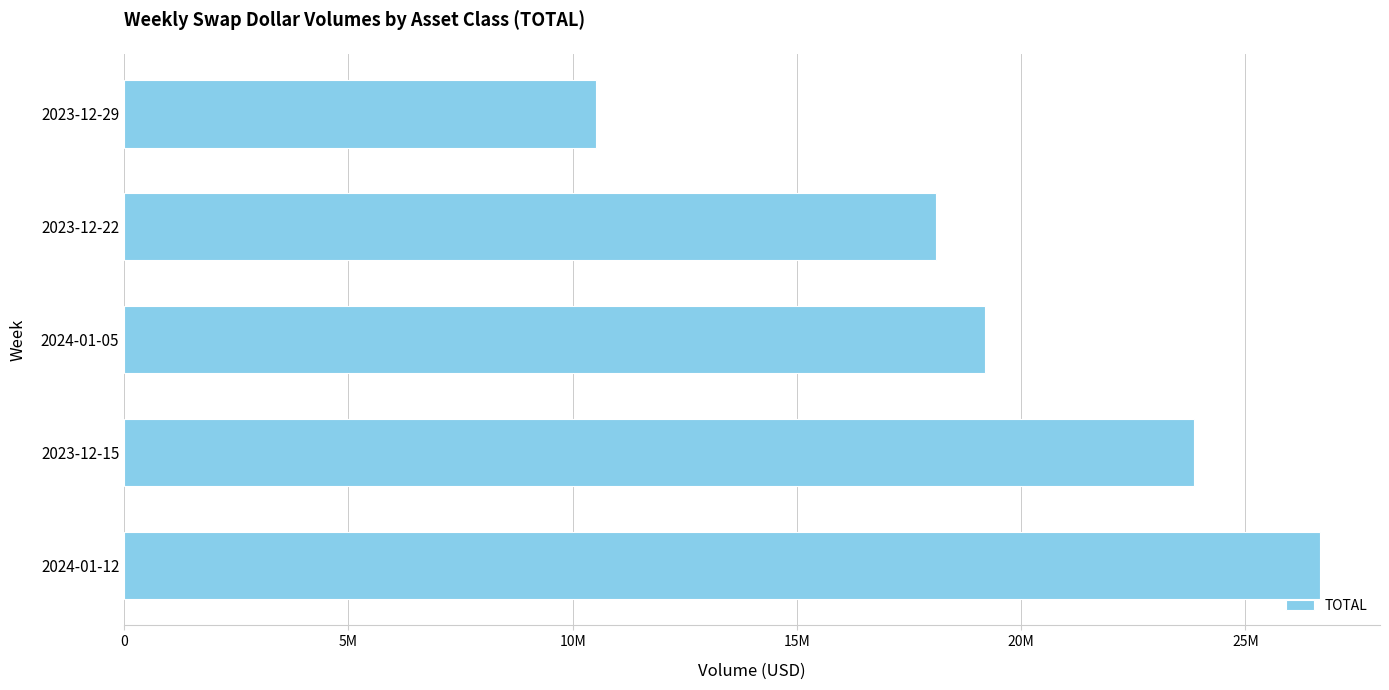

Are the bars horizontal?

Yes